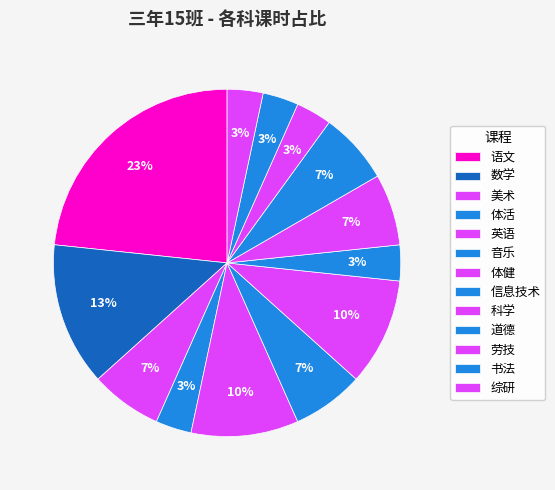

Which has a higher value, 书法 or 综研?

书法